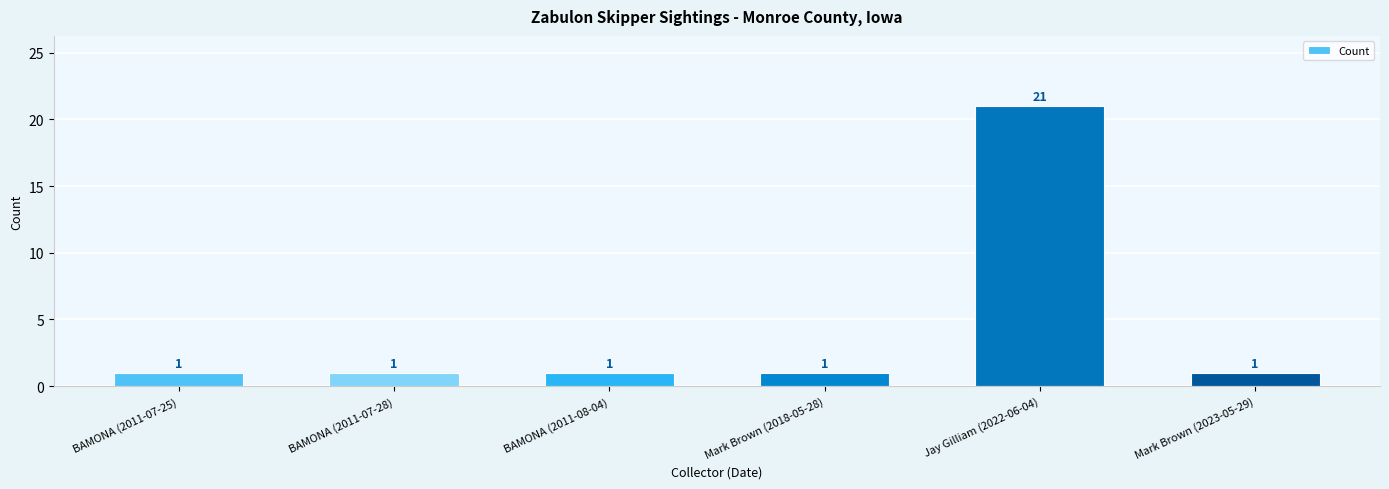

The value at BAMONA (2011-07-28) is 1. True or false?

True